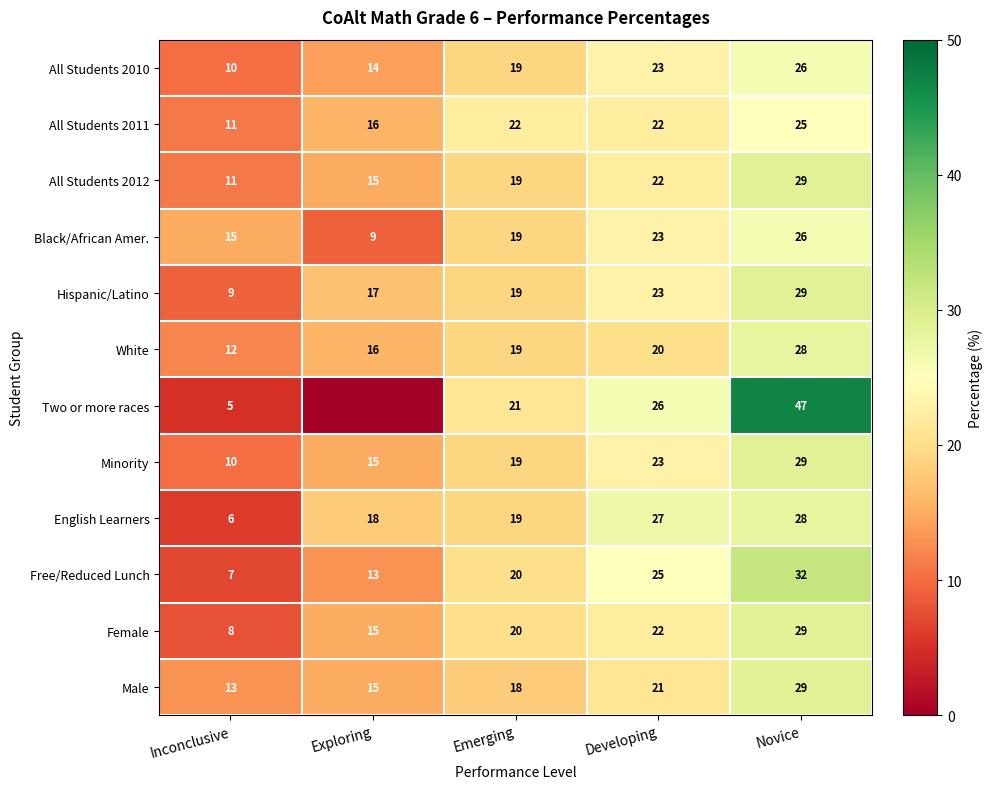

What is the difference between the highest and lowest values at Developing?

7